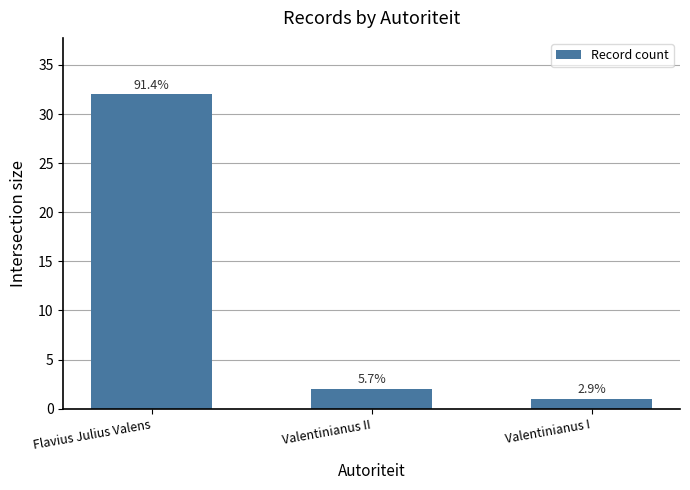

Reading left to right, what are all the values shown in this chart?

Flavius Julius Valens=32	Valentinianus II=2	Valentinianus I=1